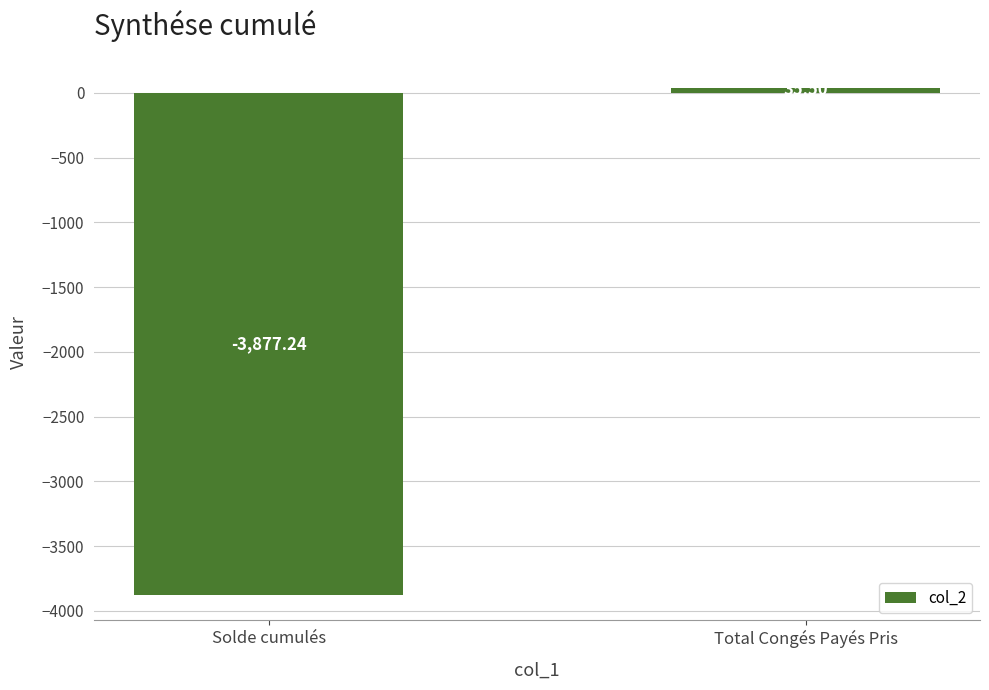

Reading left to right, list all the values displayed in this chart.

Solde cumulés=-3877.2	Total Congés Payés Pris=35.5